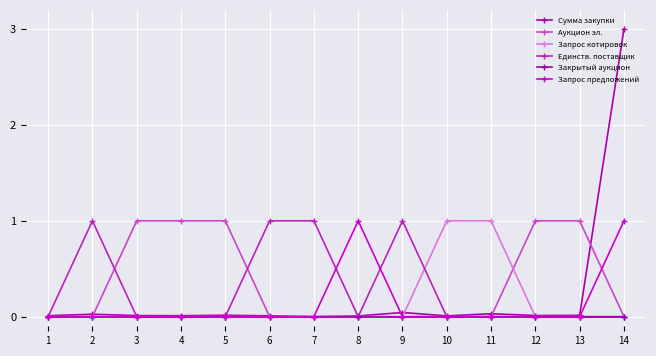

Which series has the largest total across all categories?

Аукцион эл.